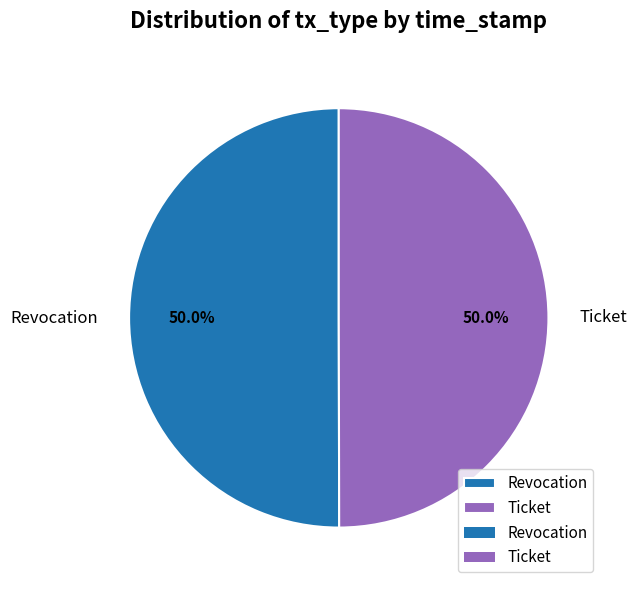

Count the number of slices in the pie.

2